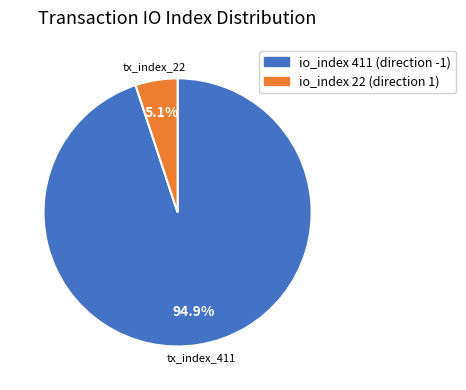

Is there a majority slice in this chart?

Yes